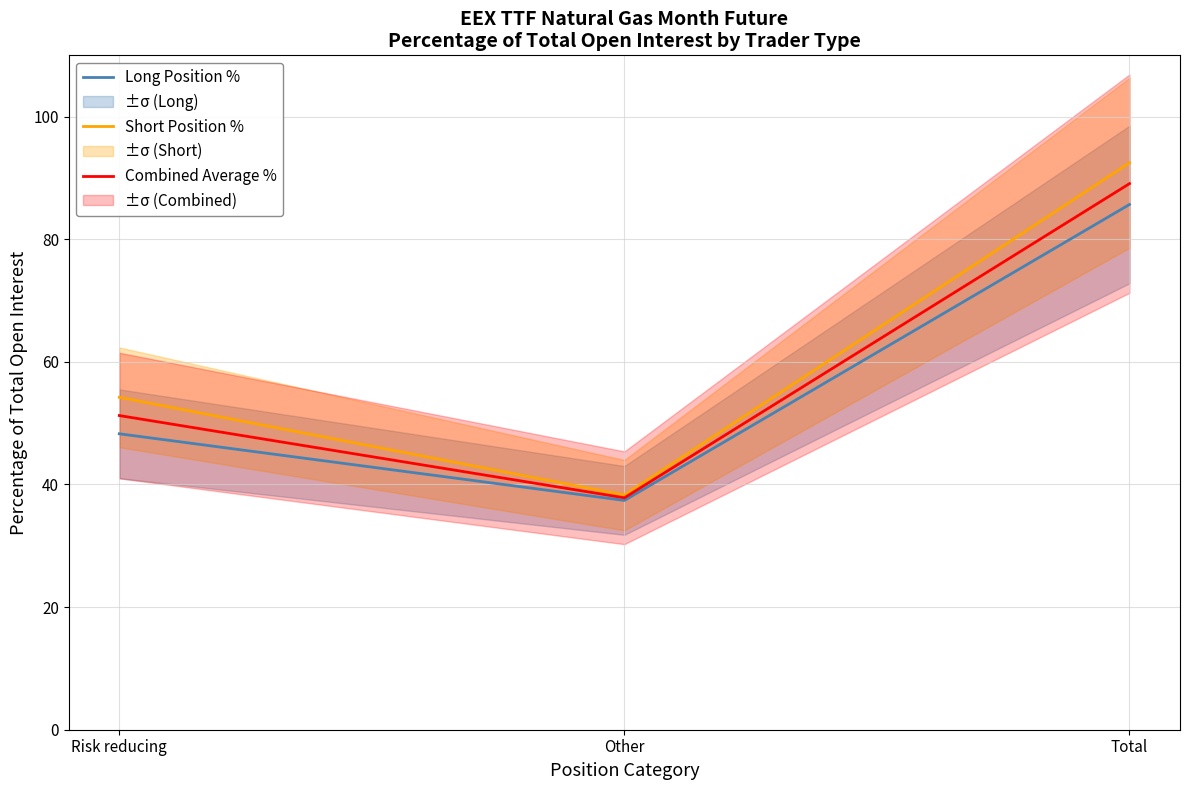

Count the number of categories in the chart.

3